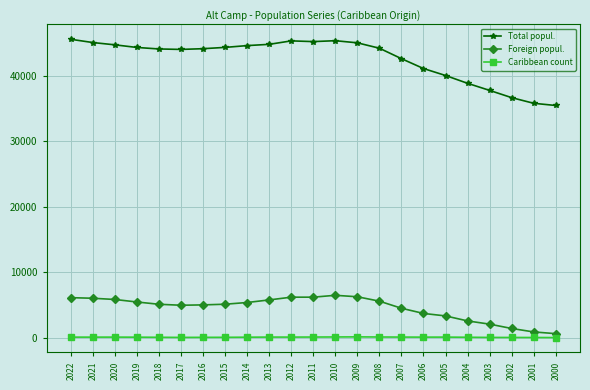

What is the difference between the Foreign popul. values at 2009 and 2011?

62